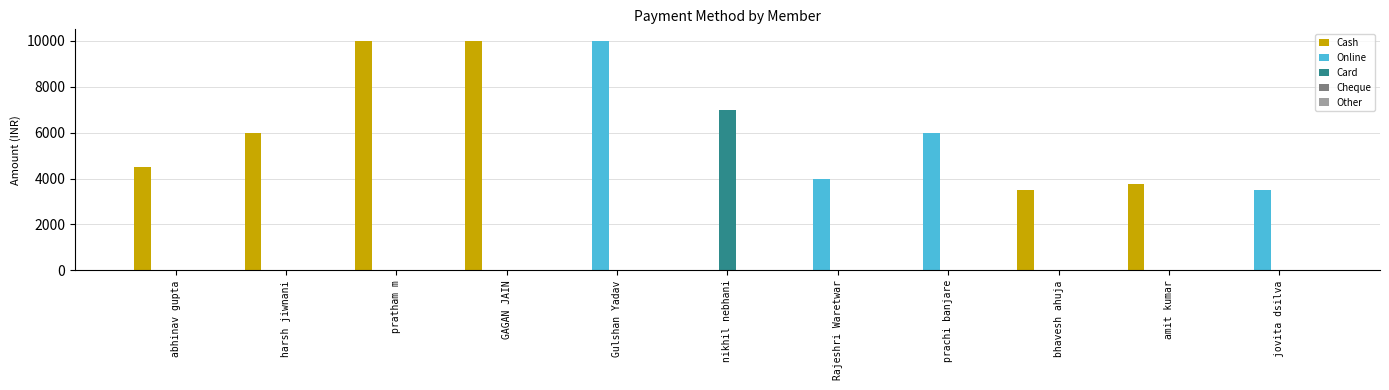

What is the maximum value for Card?

7000